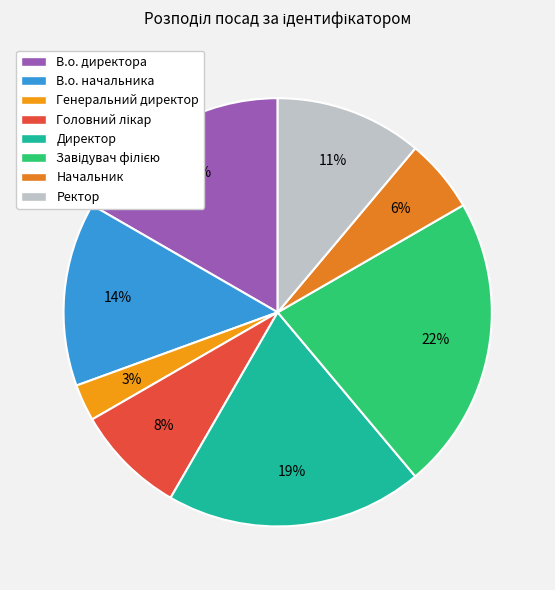

To the nearest percent, what percentage of the pie is Головний лікар?

8%